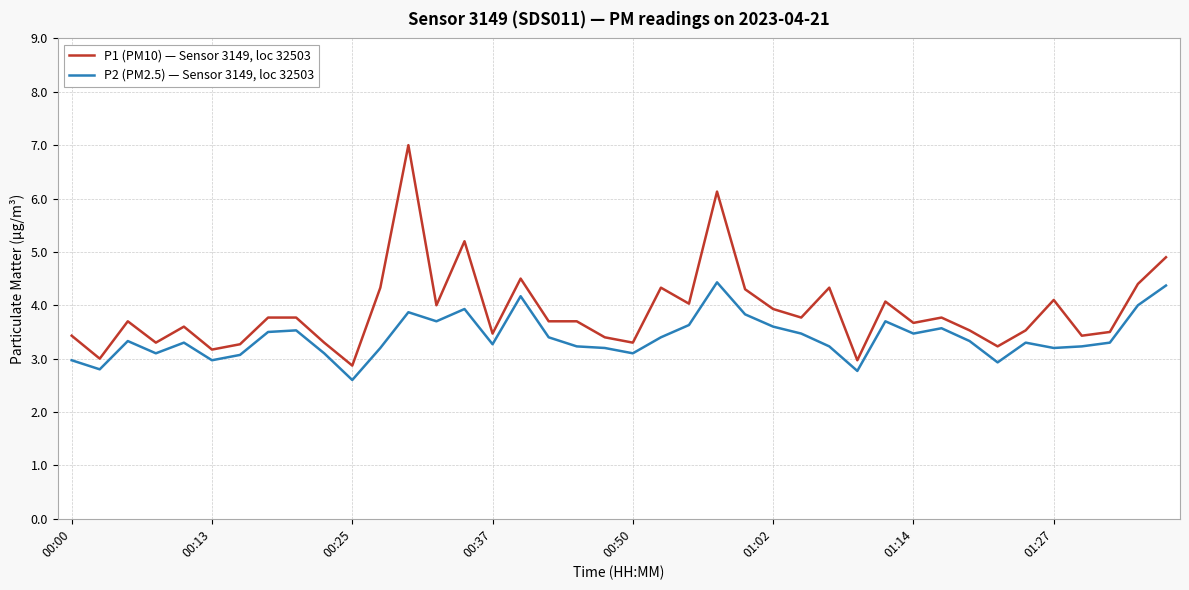

List the series in order of their overall mean, lowest first.

P2 (PM2.5) — Sensor 3149, loc 32503, P1 (PM10) — Sensor 3149, loc 32503